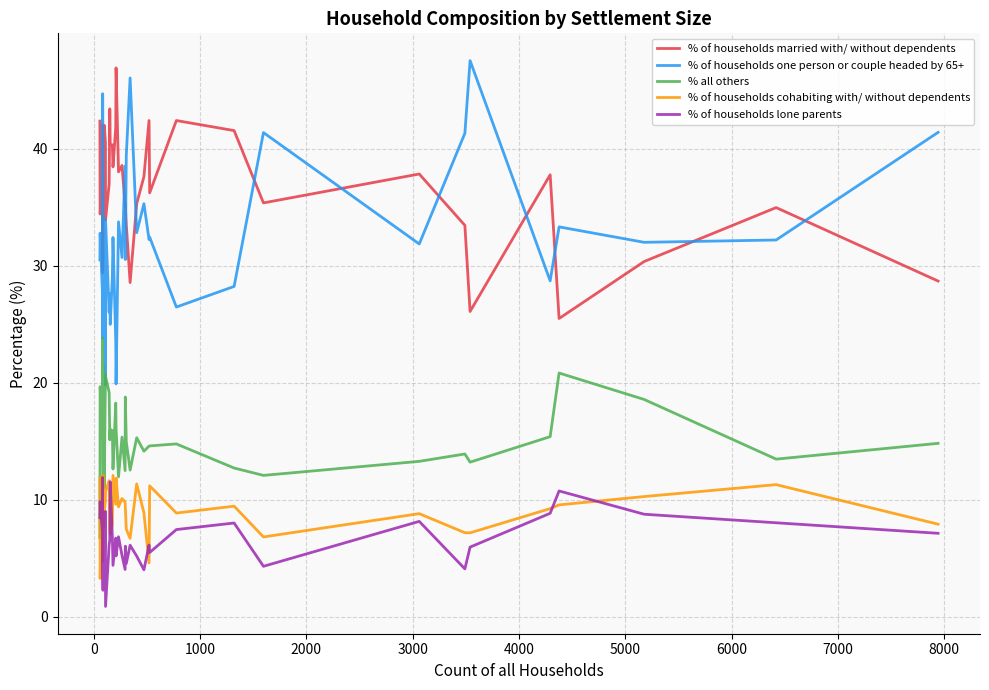

Count the number of data series in this chart.

5